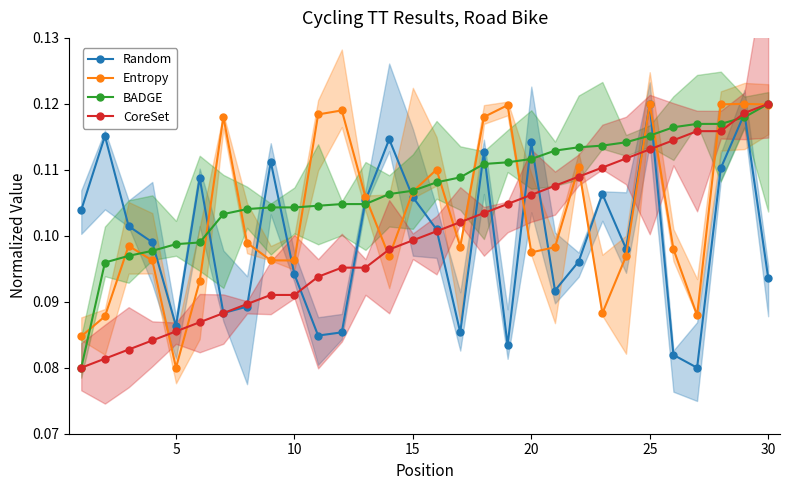

At which label does Entropy reach its minimum?

5